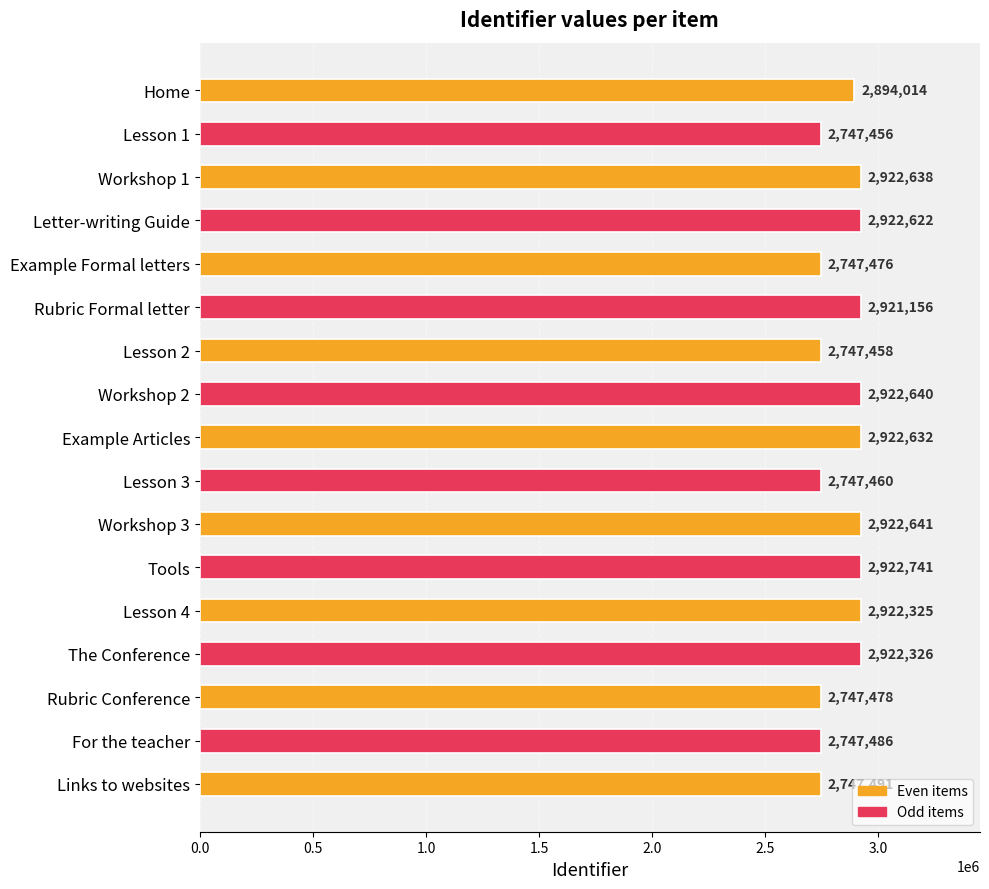

Where is the data nearest to the value 2835098?

Home